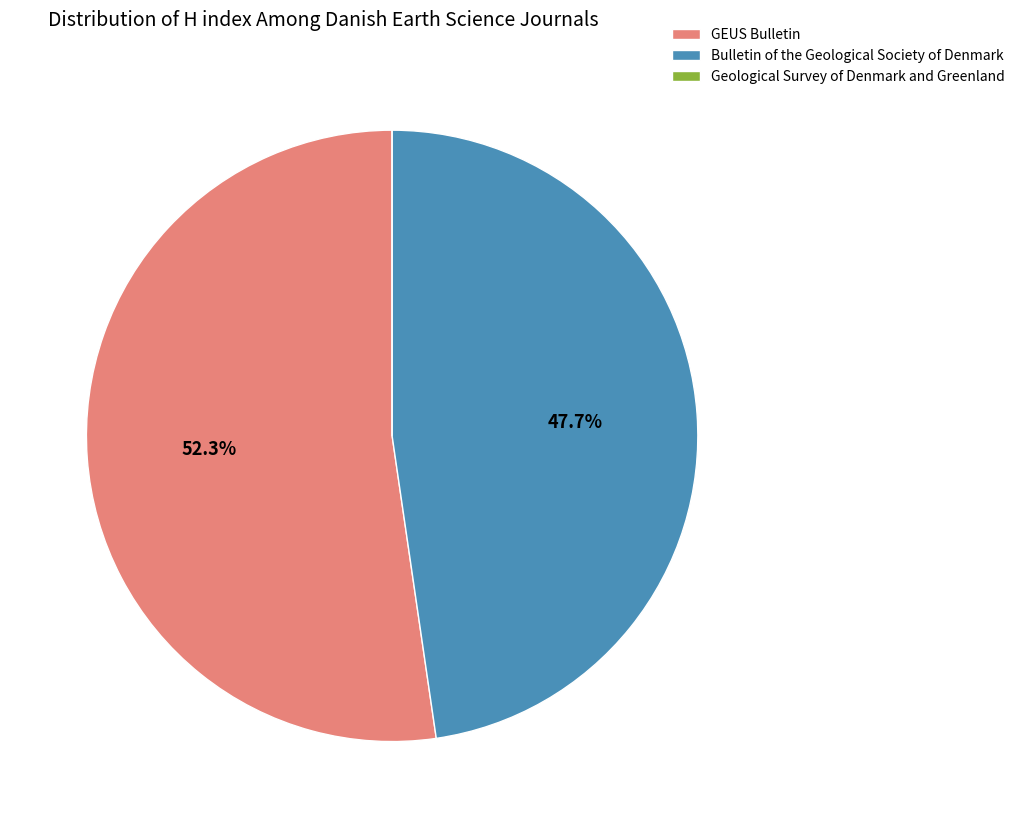

What percentage do GEUS Bulletin and Bulletin of the Geological Society of Denmark together represent?

100.0%